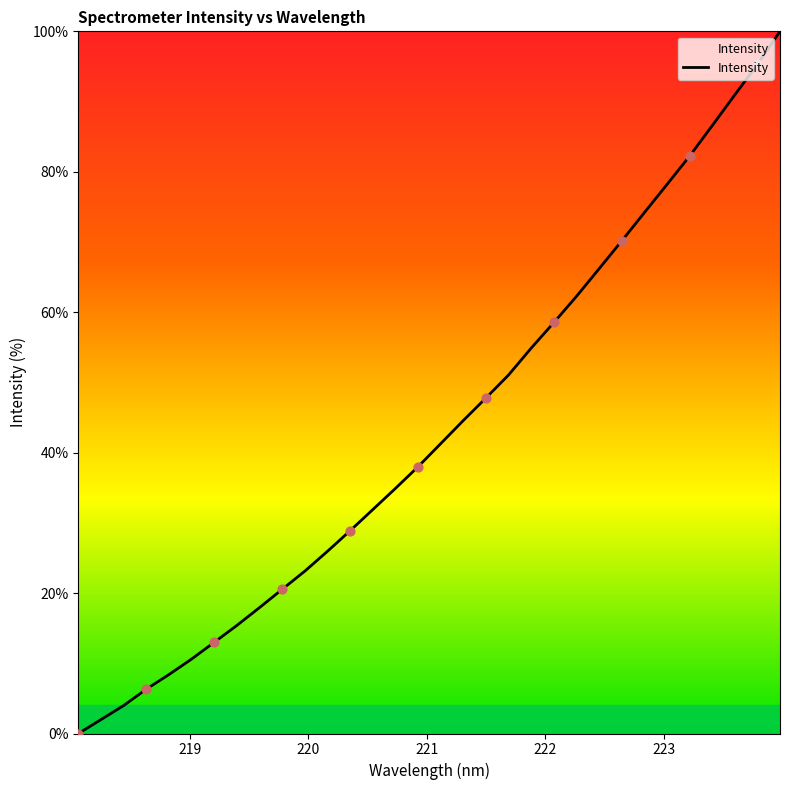

What is the difference between the maximum and minimum values?

100.0